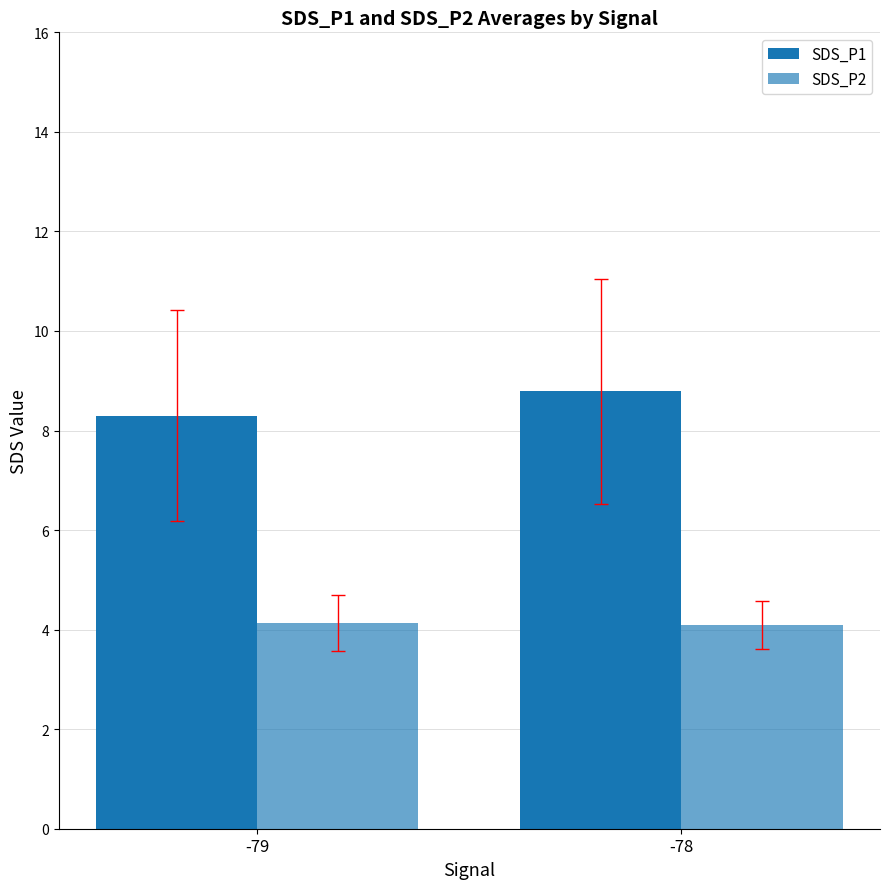

Reading left to right, transcribe all the data shown in this chart.

SDS_P1: -79=8.3	-78=8.8
SDS_P2: -79=4.1	-78=4.1